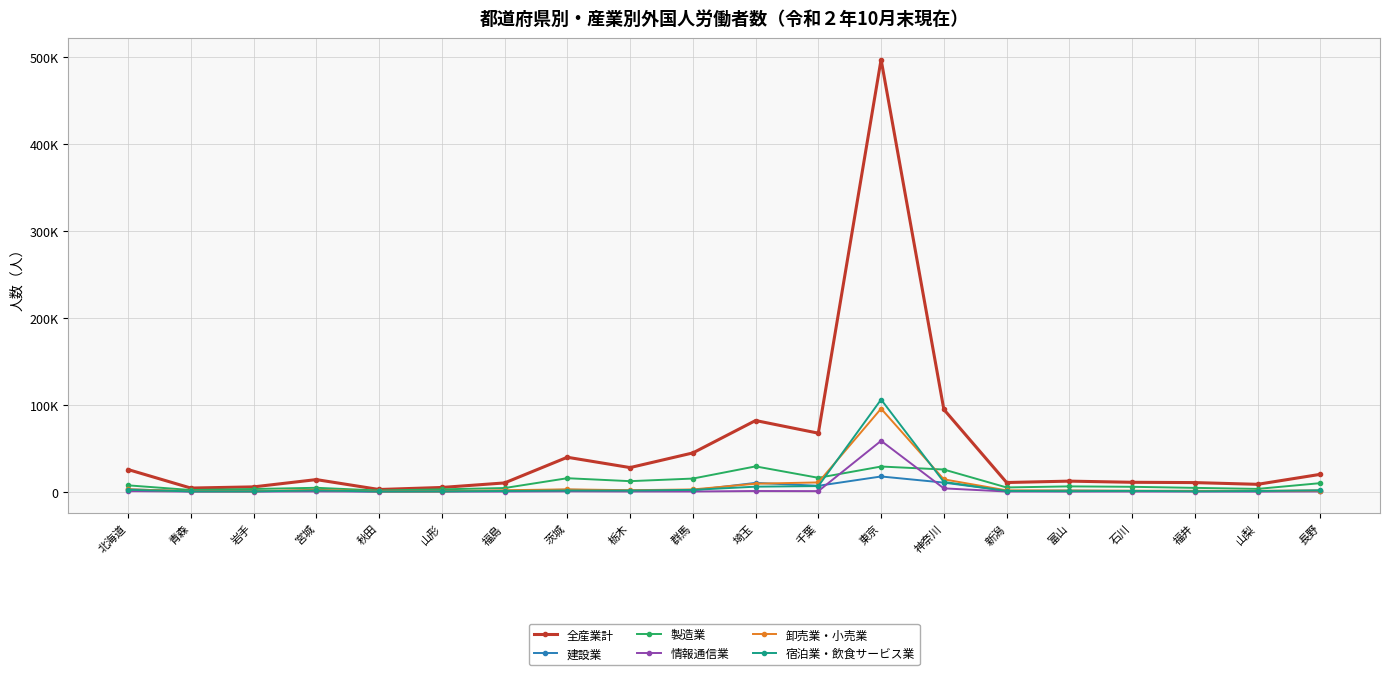

What is the minimum value for 建設業?

125